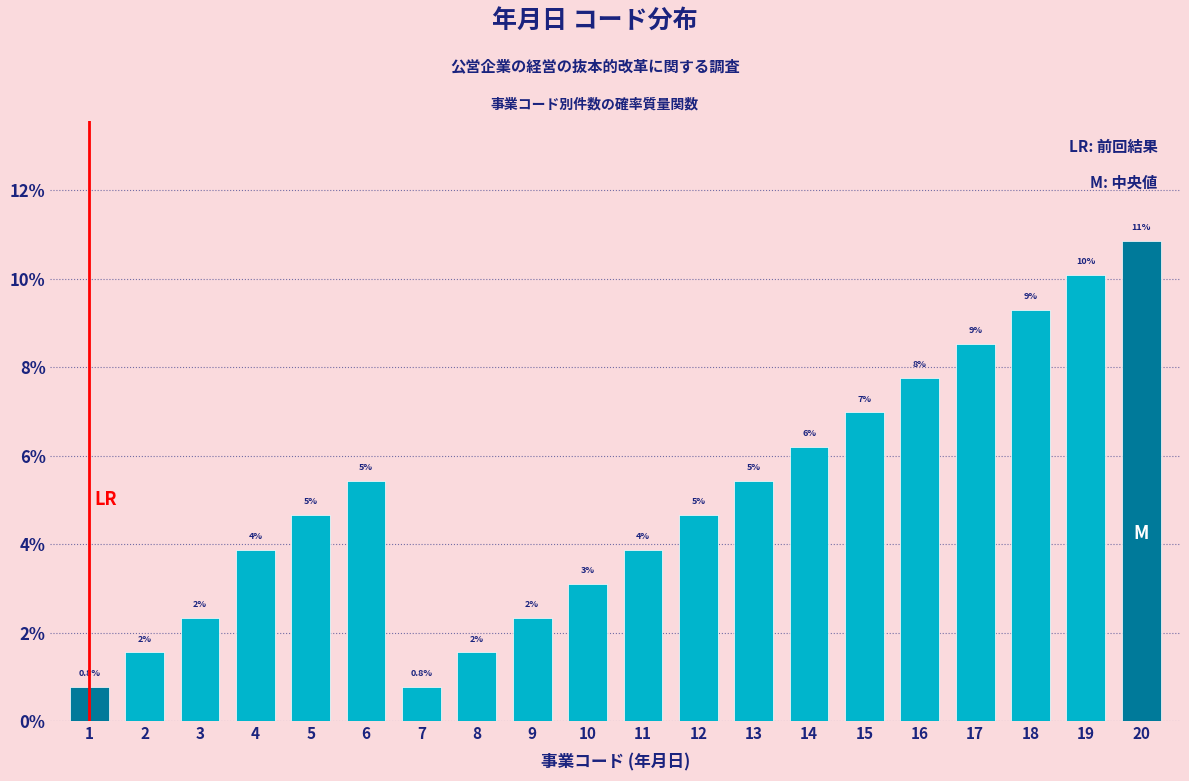

Are the bars horizontal?

No